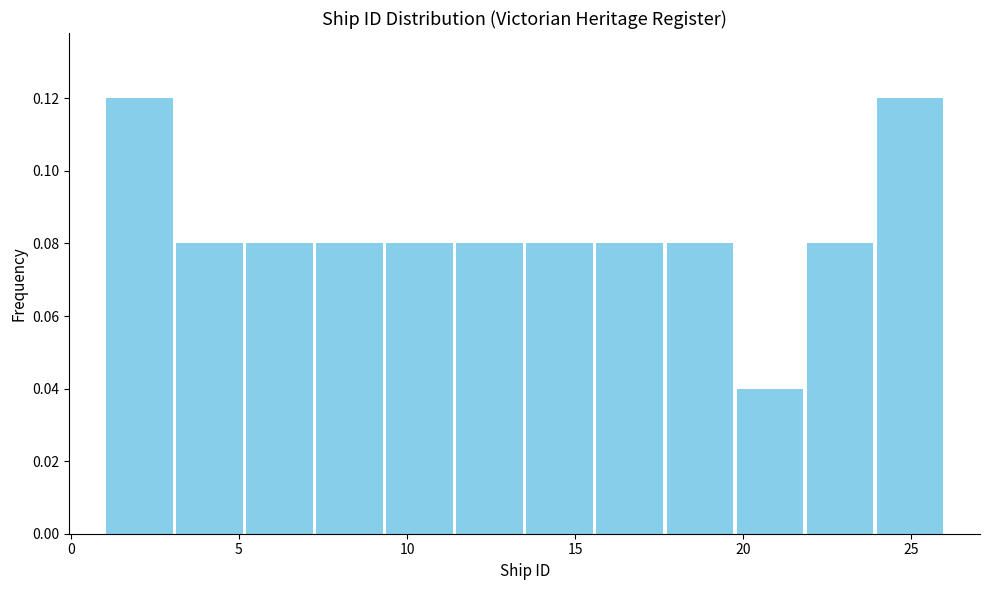

Reading left to right, transcribe this chart: for each bar, give the range it covers on the x-axis and its height. Neither the bar edges nor the heights are printed on the chart, so give them approximately, as read against the axes.

1.0 to 3.0: 0.12
3.0 to 5.0: 0.08
5.0 to 7.5: 0.08
7.5 to 9.5: 0.08
9.5 to 11.5: 0.08
11.5 to 13.5: 0.08
13.5 to 15.5: 0.08
15.5 to 17.5: 0.08
17.5 to 20.0: 0.08
20.0 to 22.0: 0.04
22.0 to 24.0: 0.08
24.0 to 26.0: 0.12